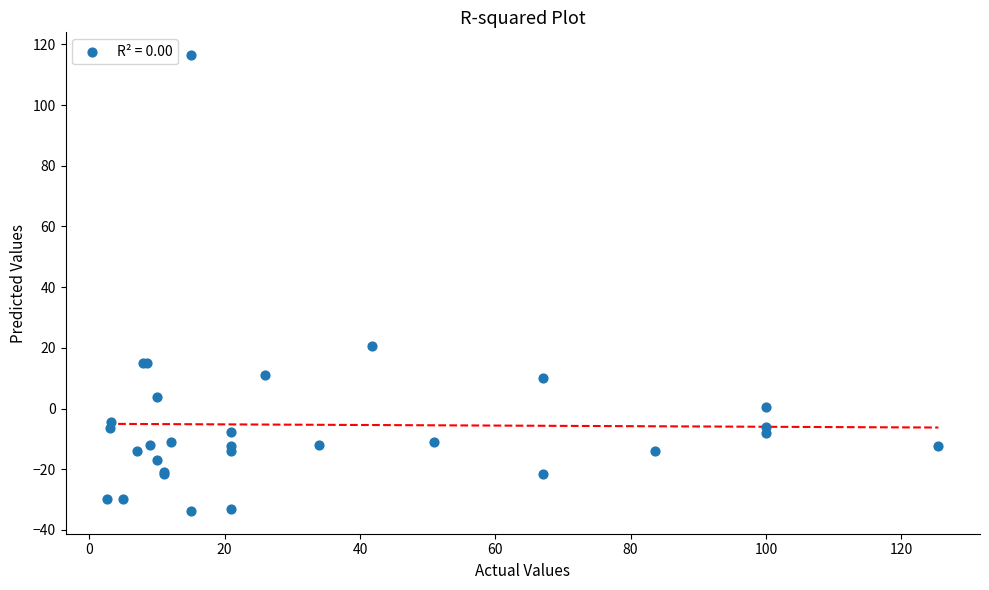

What Y value in the scatter plot is closest to 41?

20.5